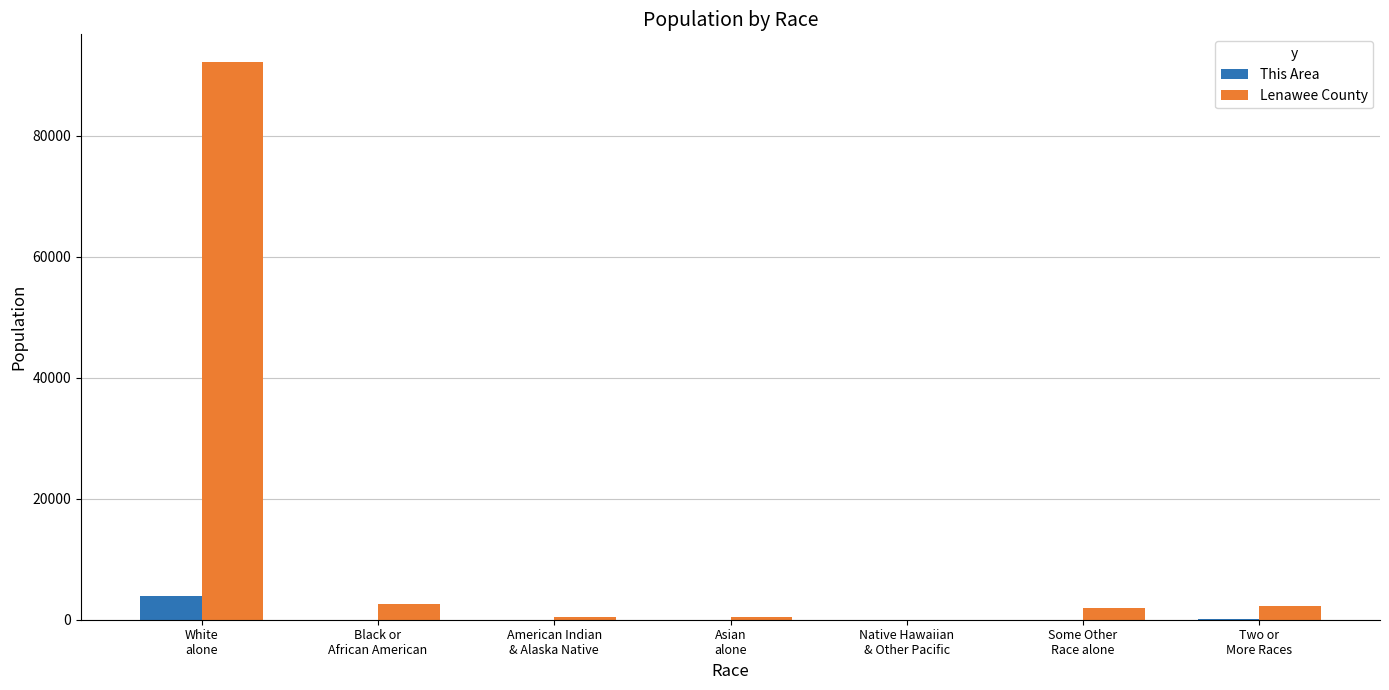

What is the sum of all This Area values?

4123